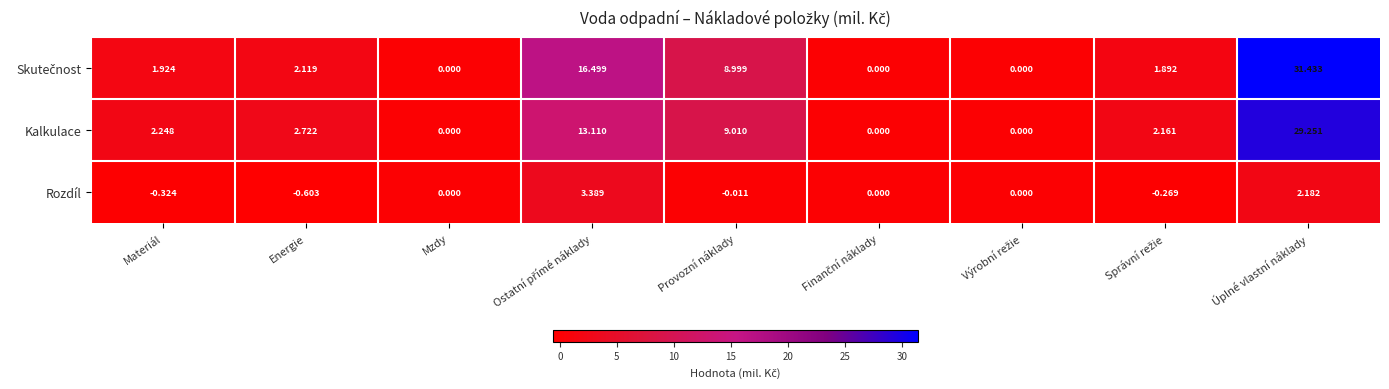

Which label corresponds to the largest value in the chart?

Úplné vlastní náklady